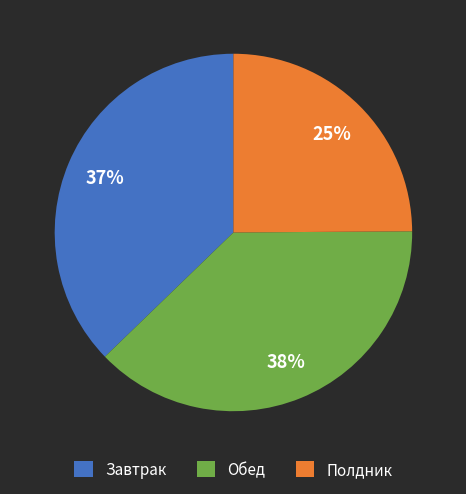

What is the largest slice in the pie chart?

Обед